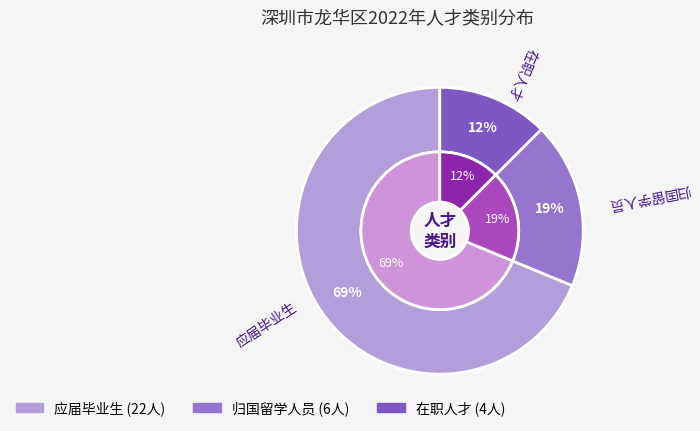

Between 在职人才 and 归国留学人员, which is larger?

归国留学人员